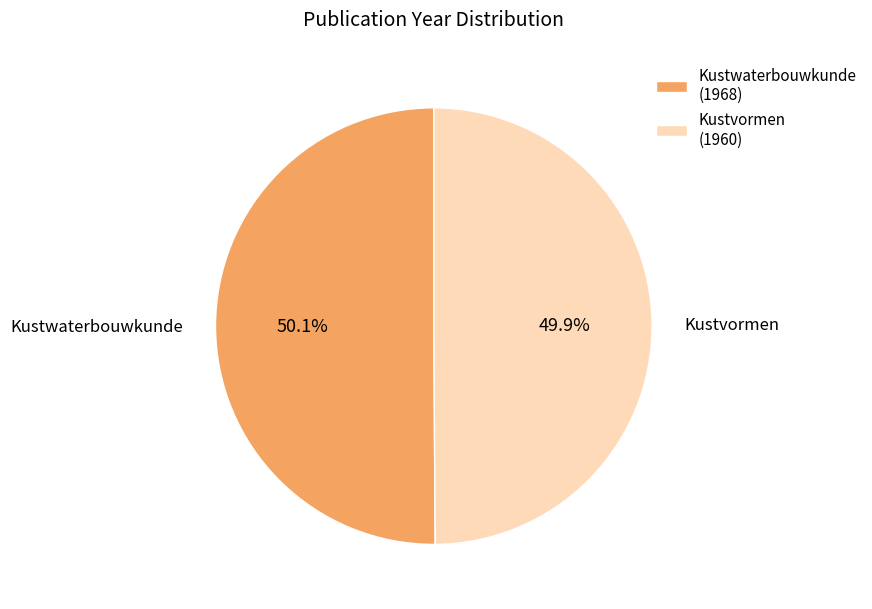

The Kustvormen (1960) slice represents 42% of the pie. True or false?

False